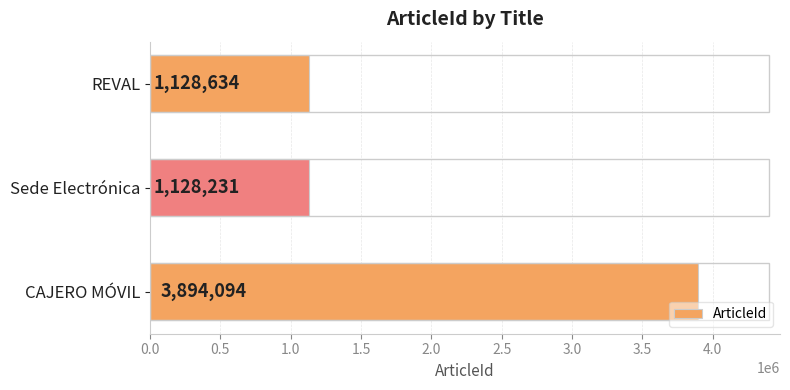

What is the minimum value shown in the chart?

1128231